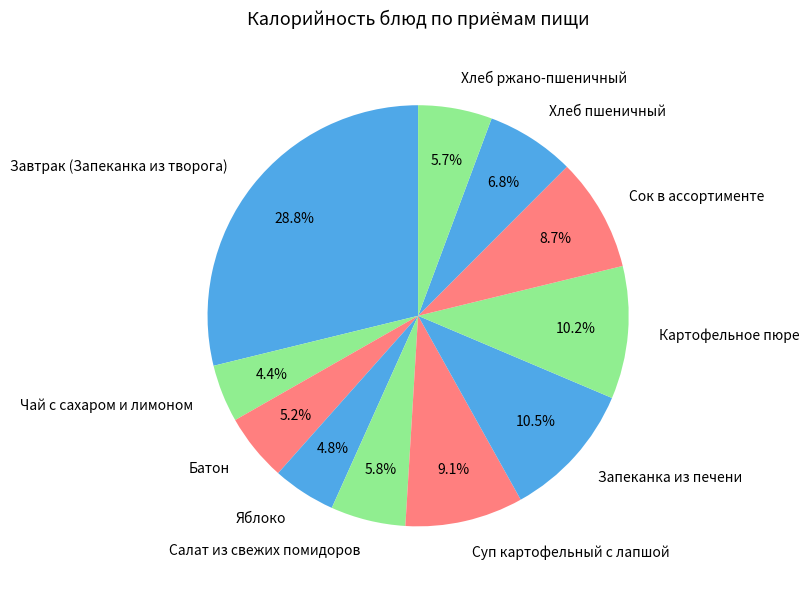

To the nearest percent, what is the average slice percentage?

9%